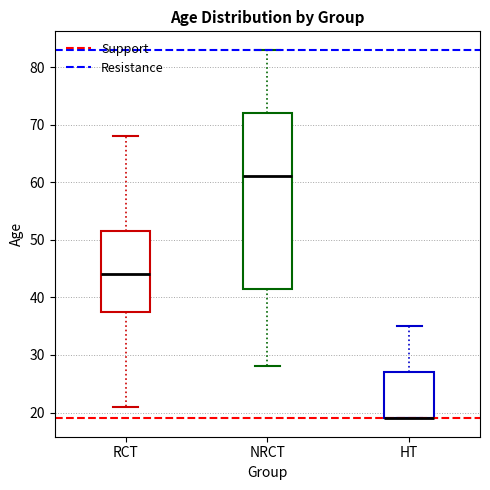

Reading left to right, read every box against the y-axis: the position of its median line, the range the box covers, and the ends of its whiskers. The values are not printed on the chart, so give them approximately, as read against the axis.

RCT: median 44, box 38 to 52, whiskers 21 to 68
NRCT: median 61, box 42 to 72, whiskers 28 to 83
HT: median 19 (drawn on the box's lower edge), box 19 to 27, whiskers 19 to 35